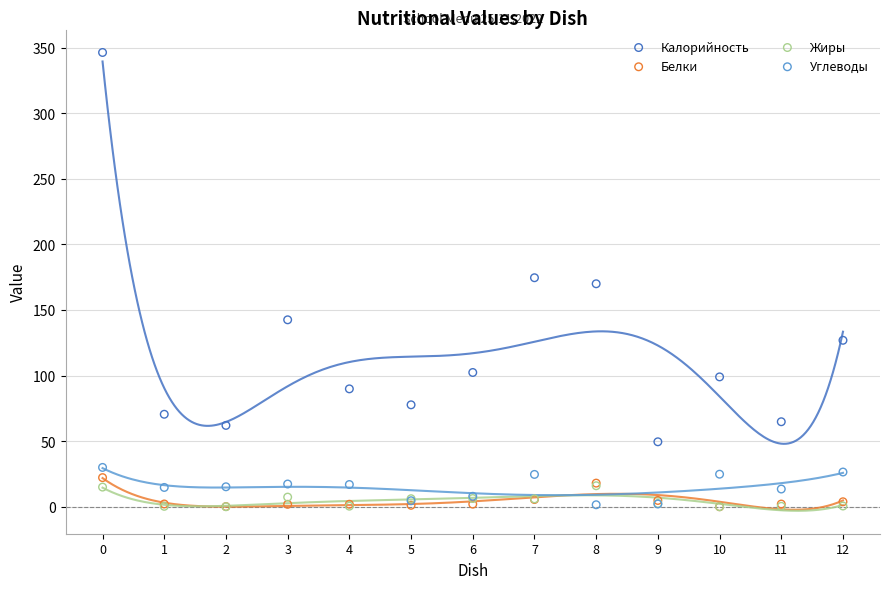

Which series contains the highest Y value?

Калорийность